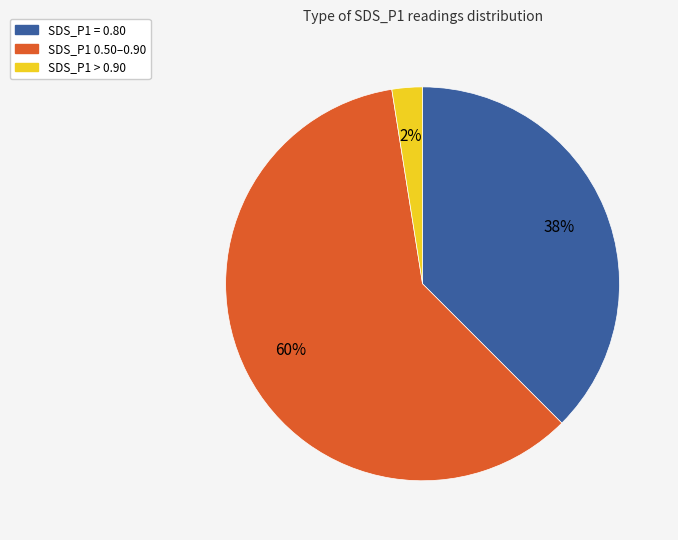

To the nearest percent, what is the average slice percentage?

33%